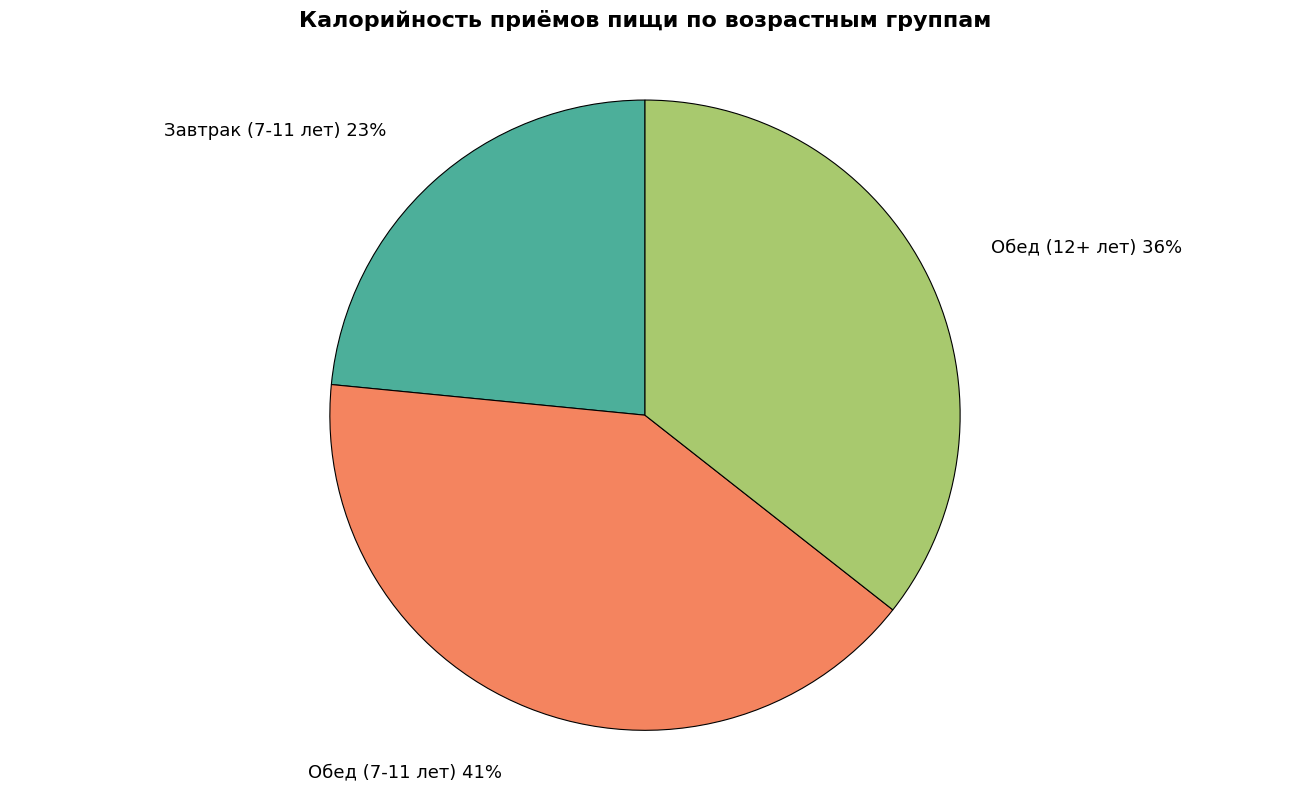

Count the number of slices in the pie.

3